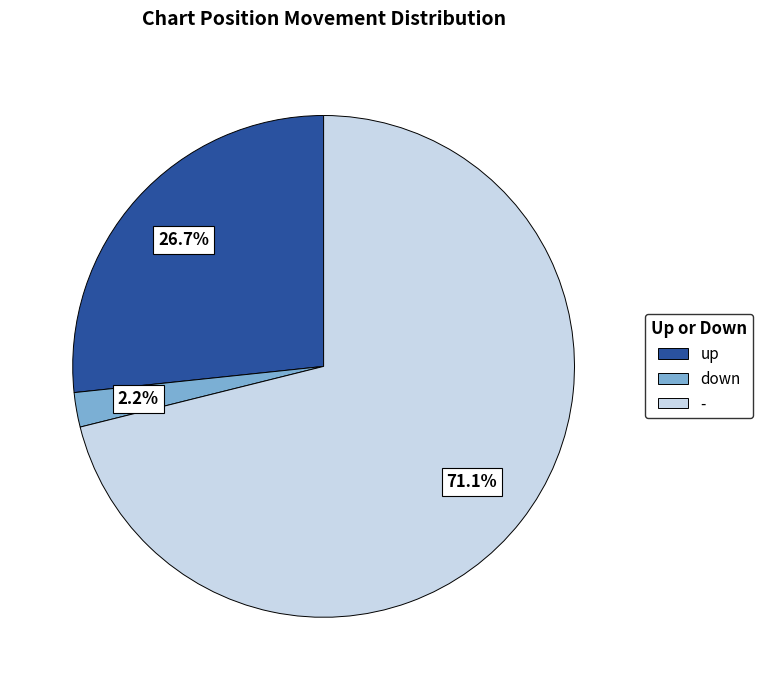

Combined, what portion of the pie is up and down?

28.9%